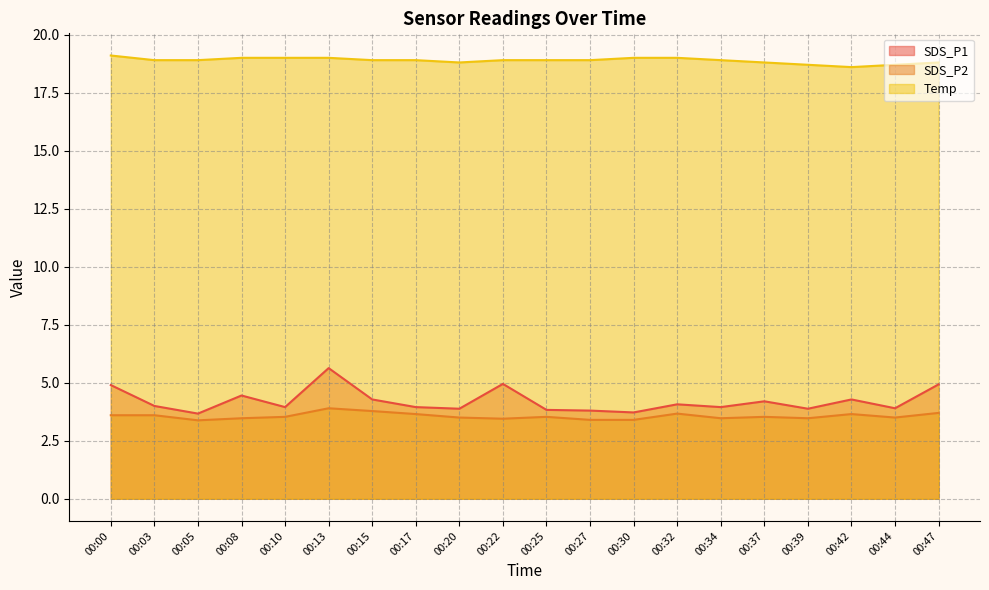

At which label is Temp closest to 18?

00:42